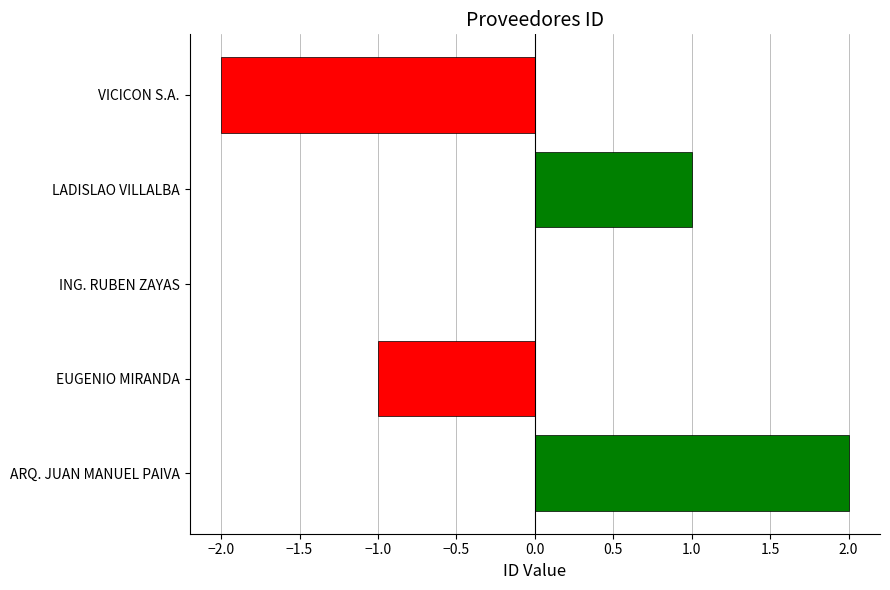

How many data points does each series have?

5